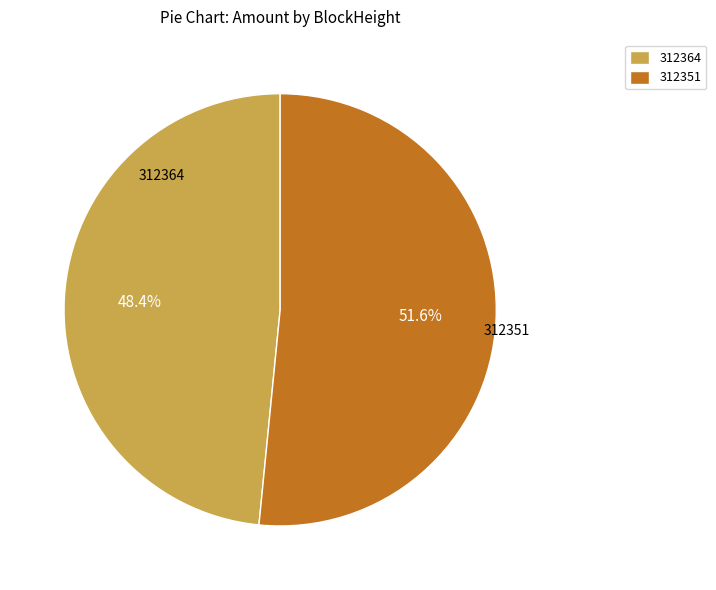

What percentage is the 312351 slice, to the nearest percent?

52%